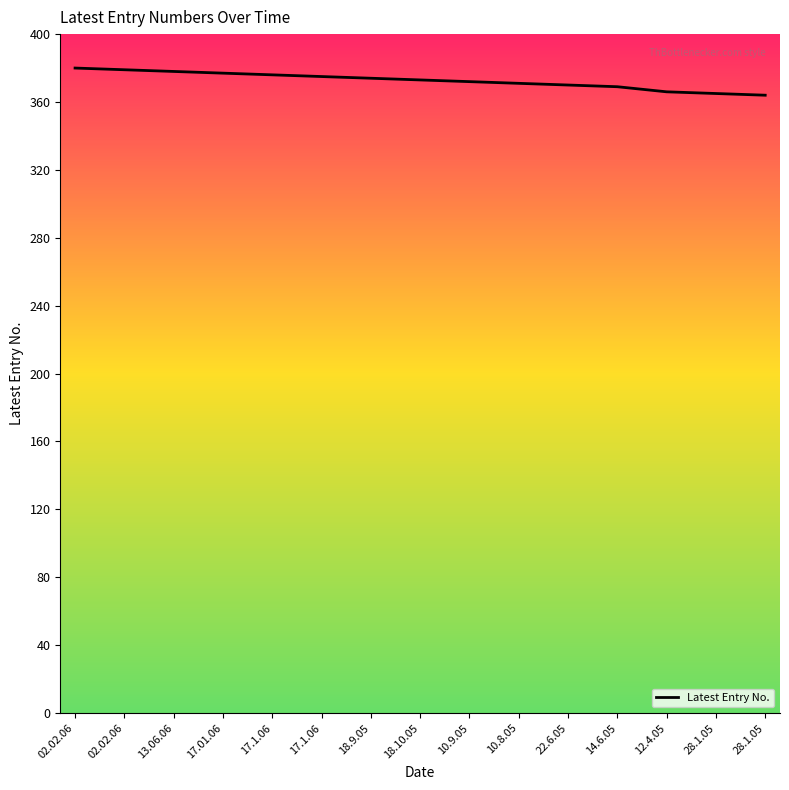

How many lines are shown in the chart?

1